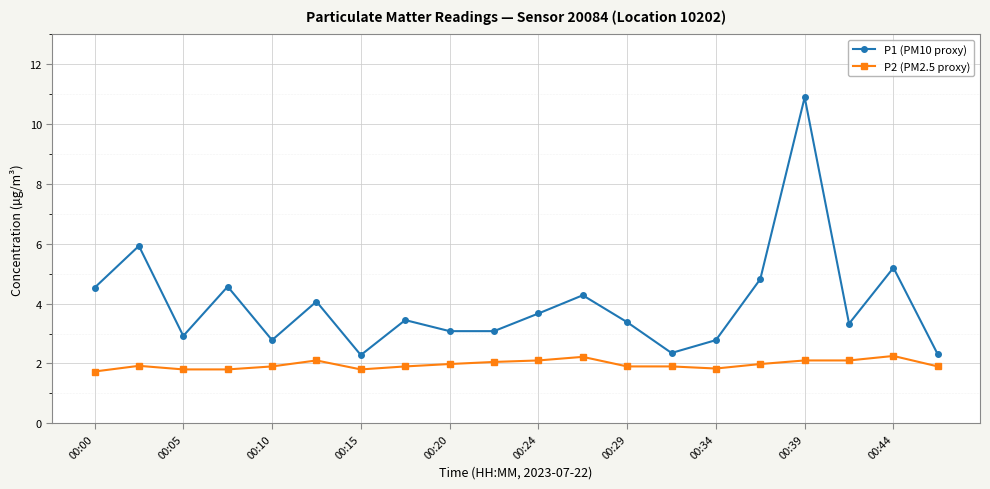

Does the chart have visible grid lines?

Yes